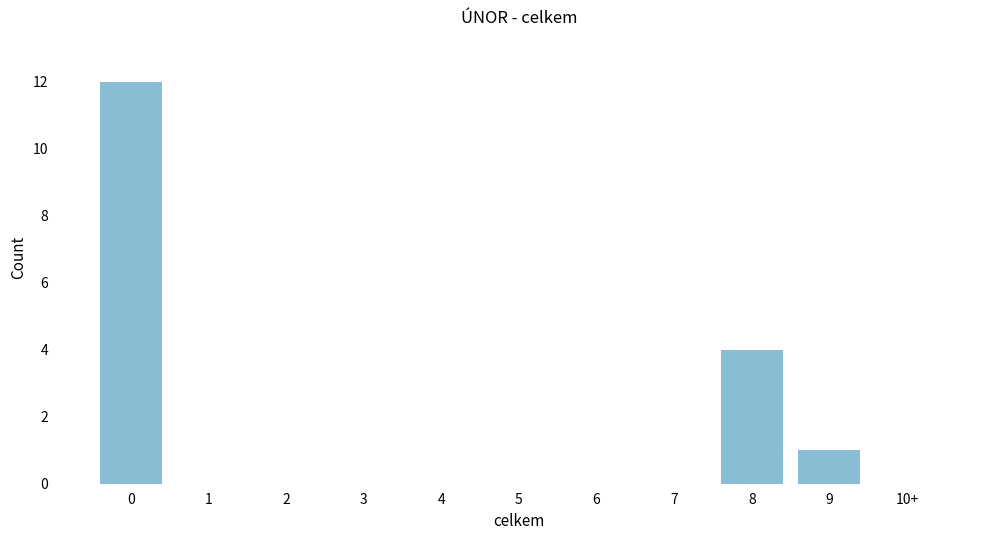

Reading right to left, what are all the values shown in this chart?

10+=0	9=1	8=4	7=0	6=0	5=0	4=0	3=0	2=0	1=0	0=12